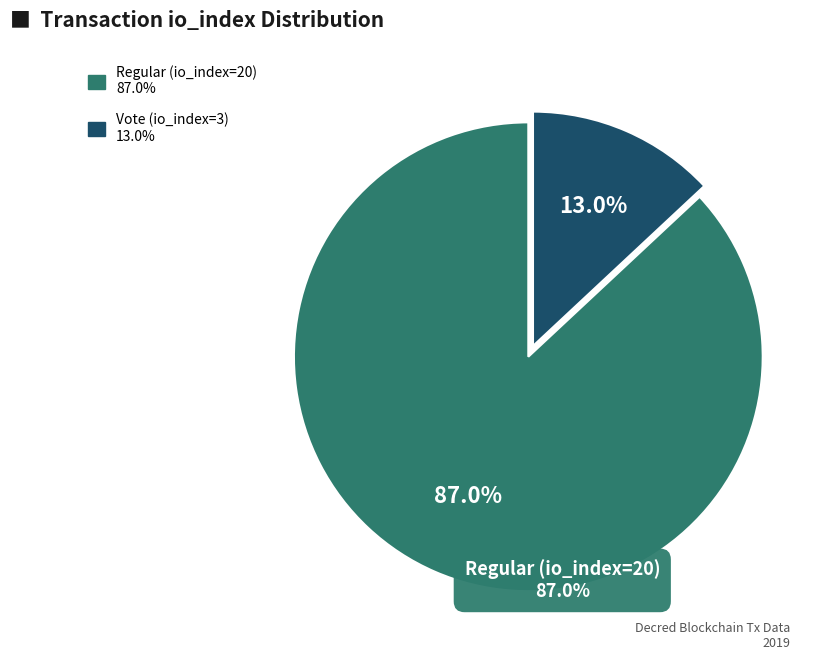

What is the largest slice in the pie chart?

Regular (io_index=20)